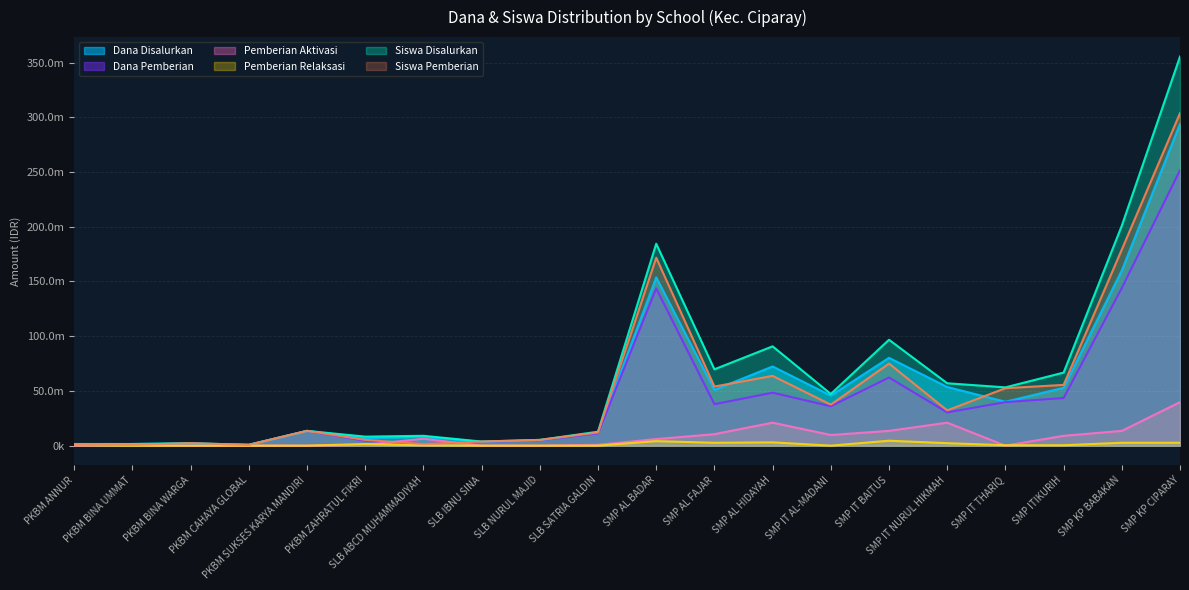

What is the spread (max minus min) of values at SLB NURUL MAJID?

5250000